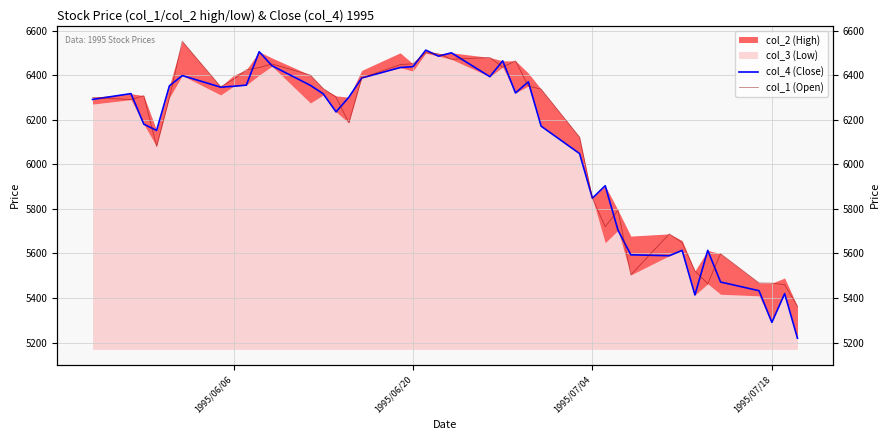

What is the value of the col_1 (Open) point at the 34th from the left?

5522